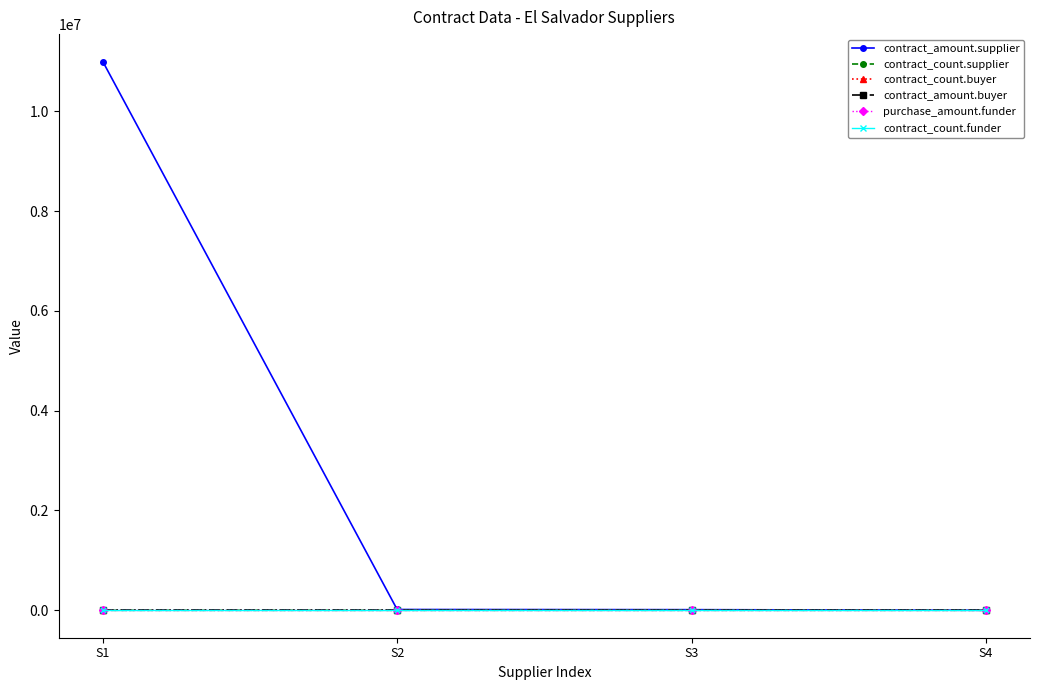

Does the chart have visible grid lines?

No